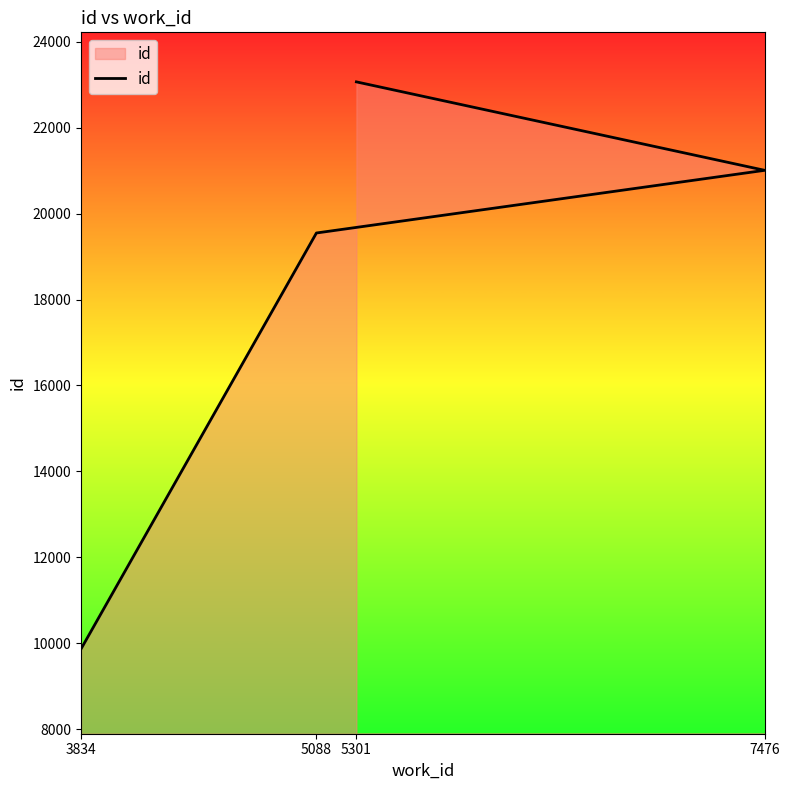

List the labels in order of value, smallest first.

3834, 5088, 7476, 5301